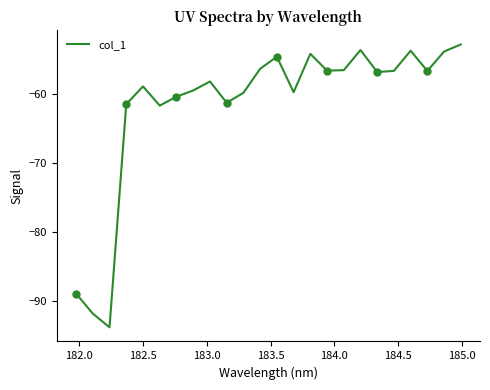

Reading left to right, transcribe all the data shown in this chart.

-88.9	-91.8	-93.8	-61.5	-58.9	-61.7	-60.4	-59.5	-58.2	-61.3	-59.8	-56.4	-54.6	-59.8	-54.2	-56.6	-56.6	-53.7	-56.8	-56.7	-53.8	-56.7	-53.9	-52.8